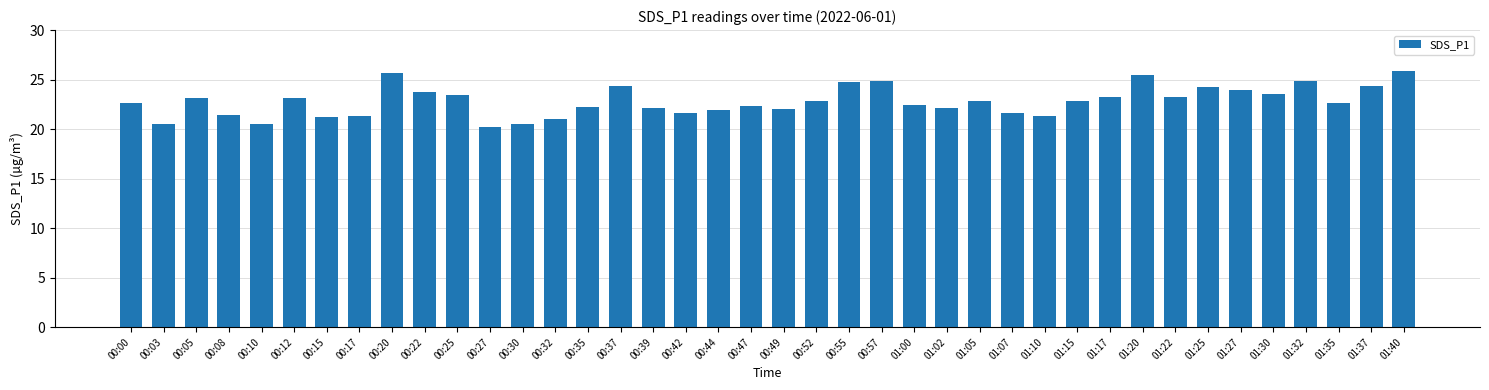

Approximately how many times larger is the value at 00:10 compared to 00:32?

1.0